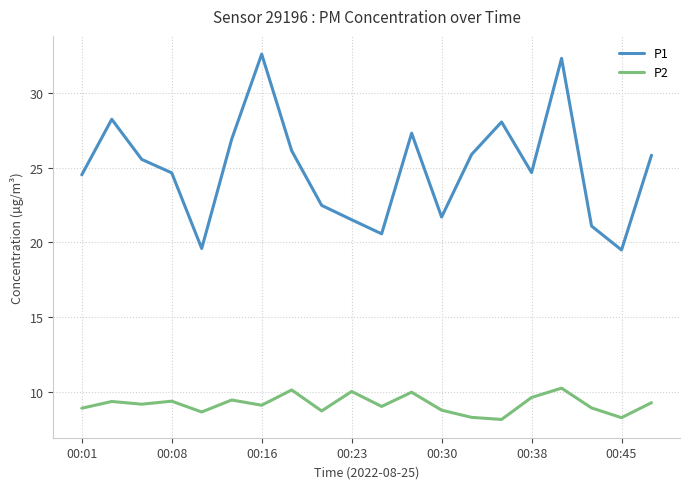

Which series has the largest total across all categories?

P1